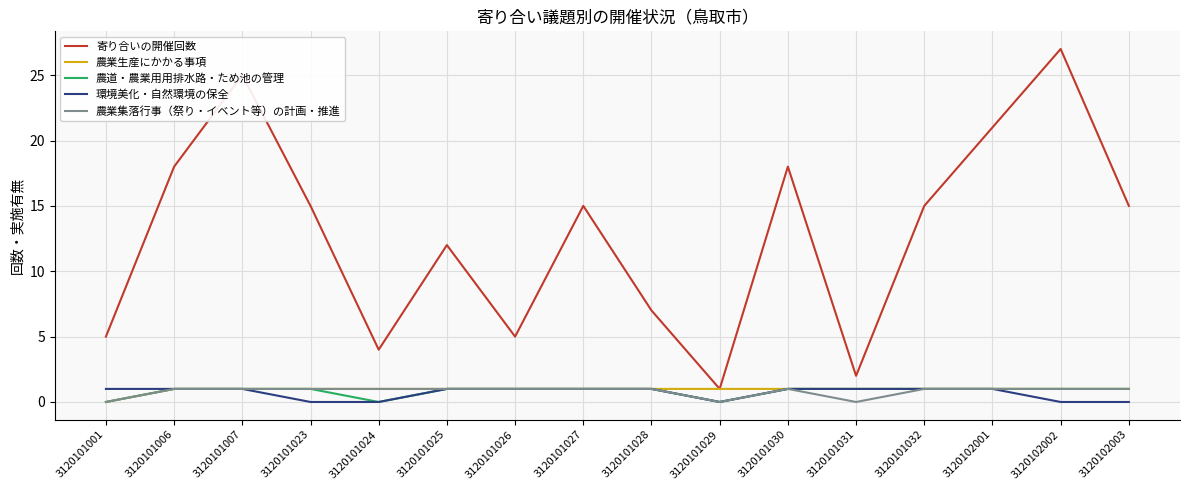

What is the difference between the highest and lowest values at 3120101001?

5